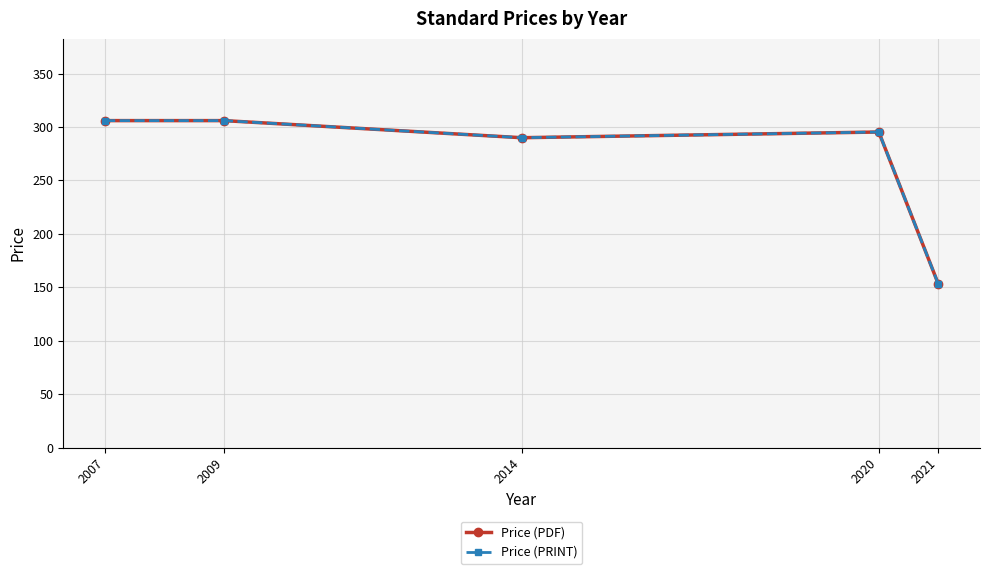

Where is the first local maximum for Price (PDF)?

2020